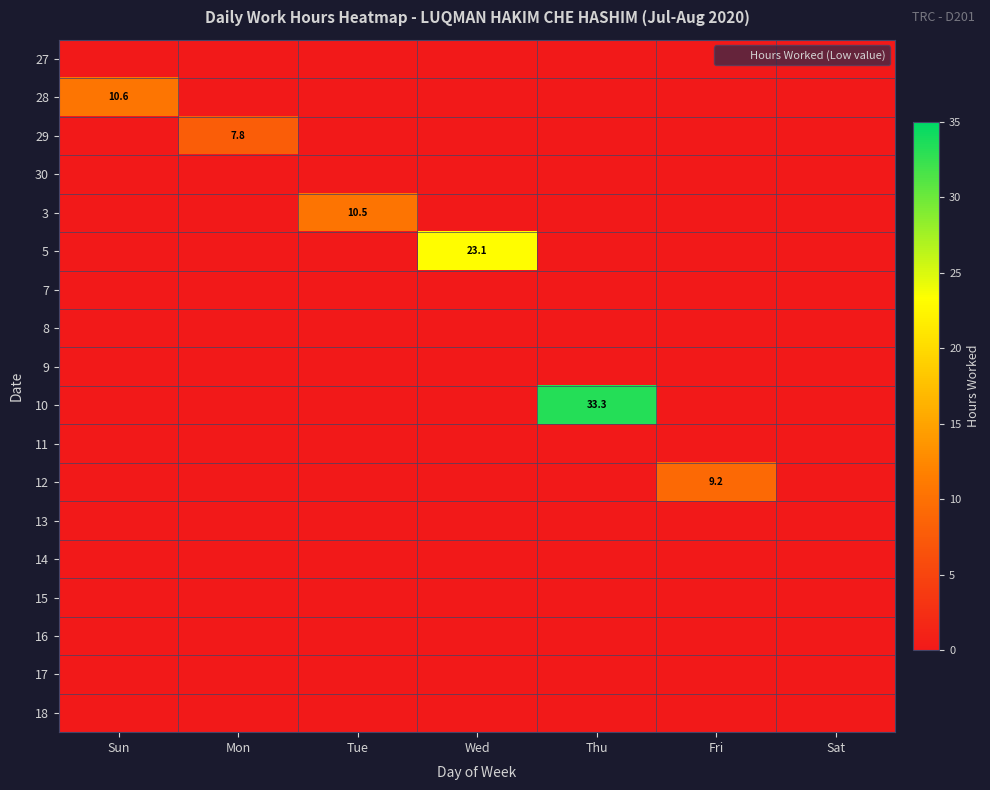

Is the value of 10 at Mon greater than the value of 5 at Wed?

No